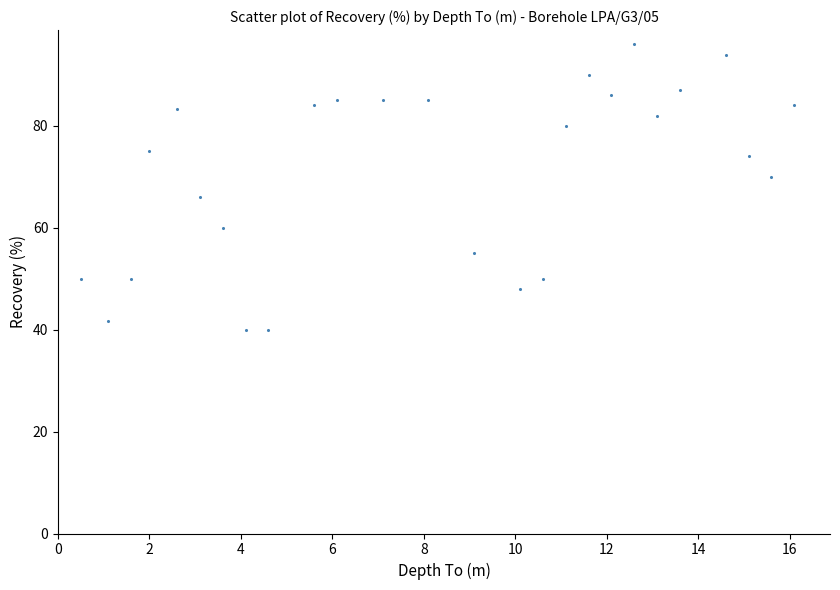

What is the range of X values (max minus min)?

15.6